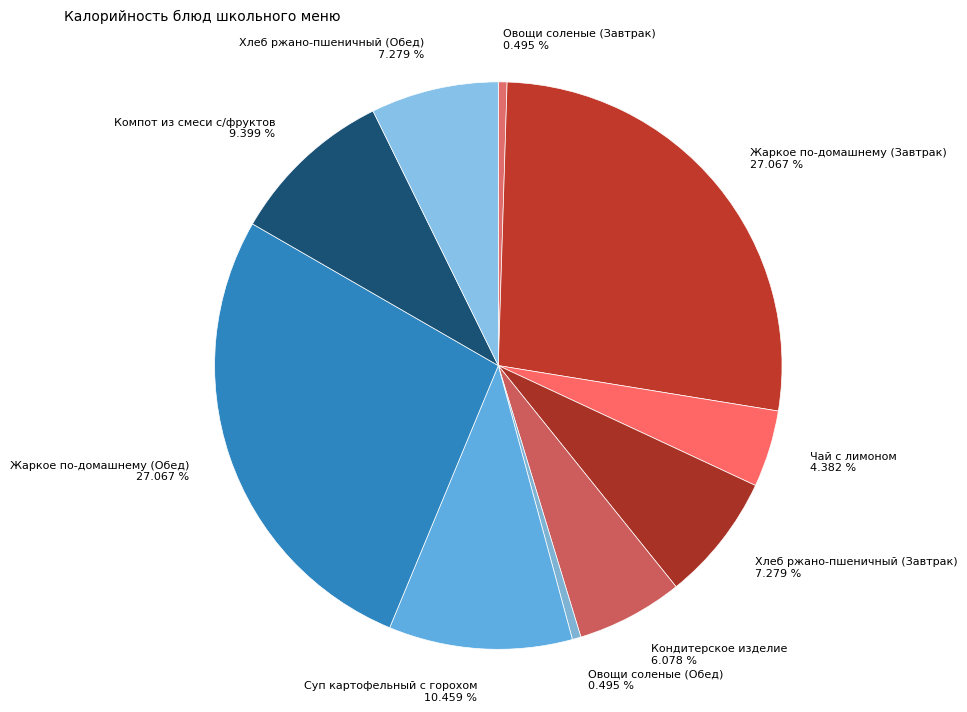

Does any single category account for the majority?

No